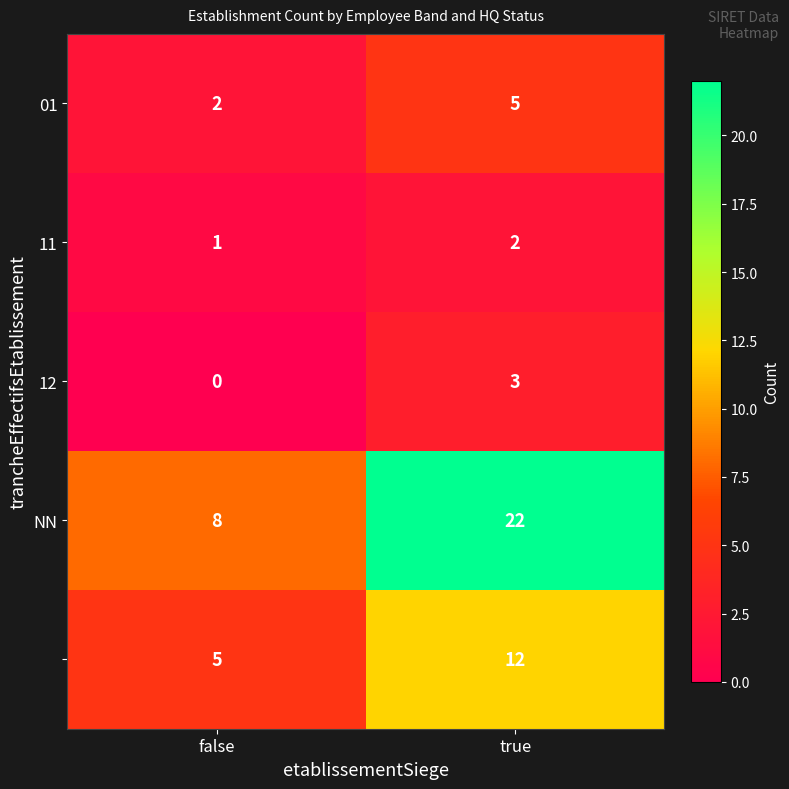

What is the total value across all series at false?

16